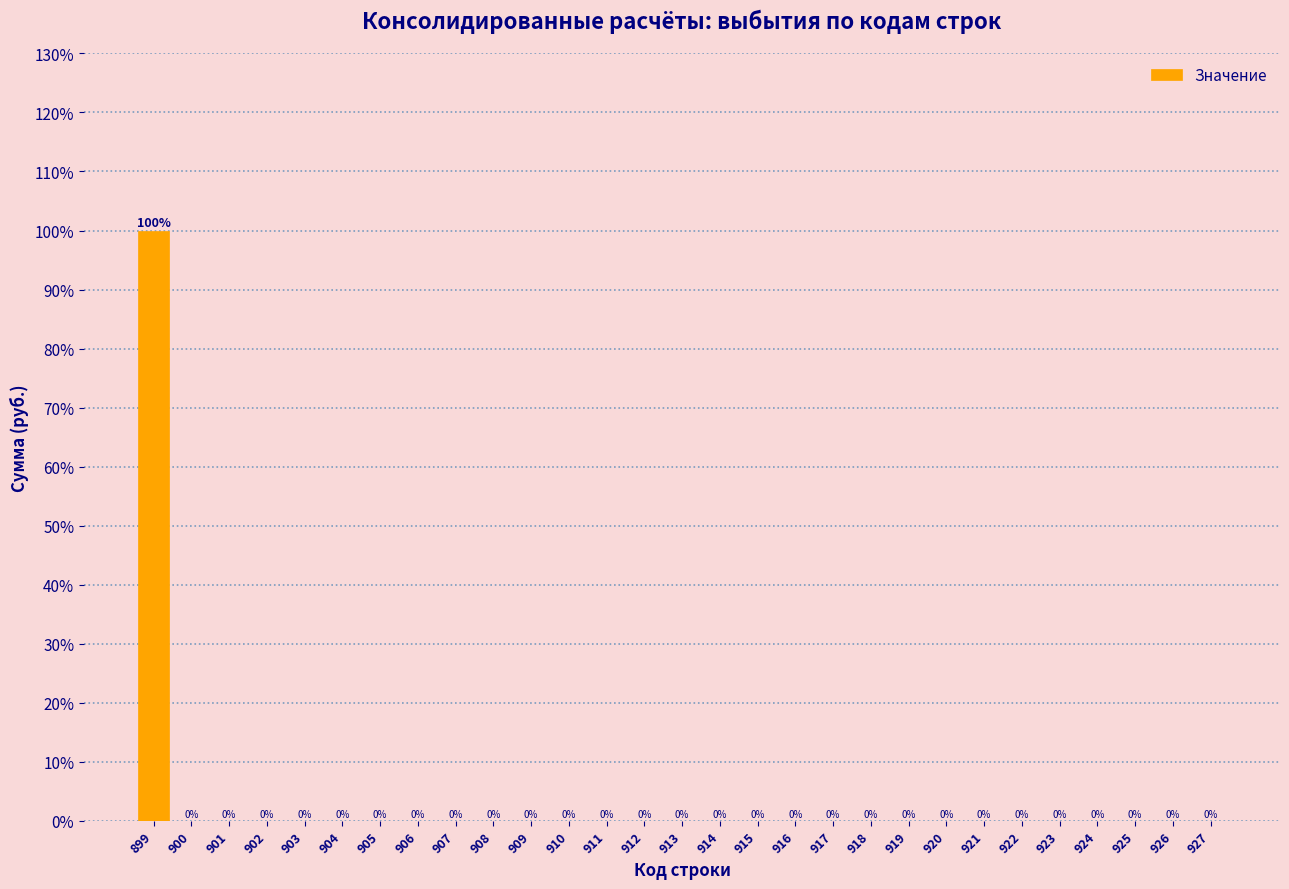

Reading left to right, extract all data points from this chart.

899=100	900=0	901=0	902=0	903=0	904=0	905=0	906=0	907=0	908=0	909=0	910=0	911=0	912=0	913=0	914=0	915=0	916=0	917=0	918=0	919=0	920=0	921=0	922=0	923=0	924=0	925=0	926=0	927=0